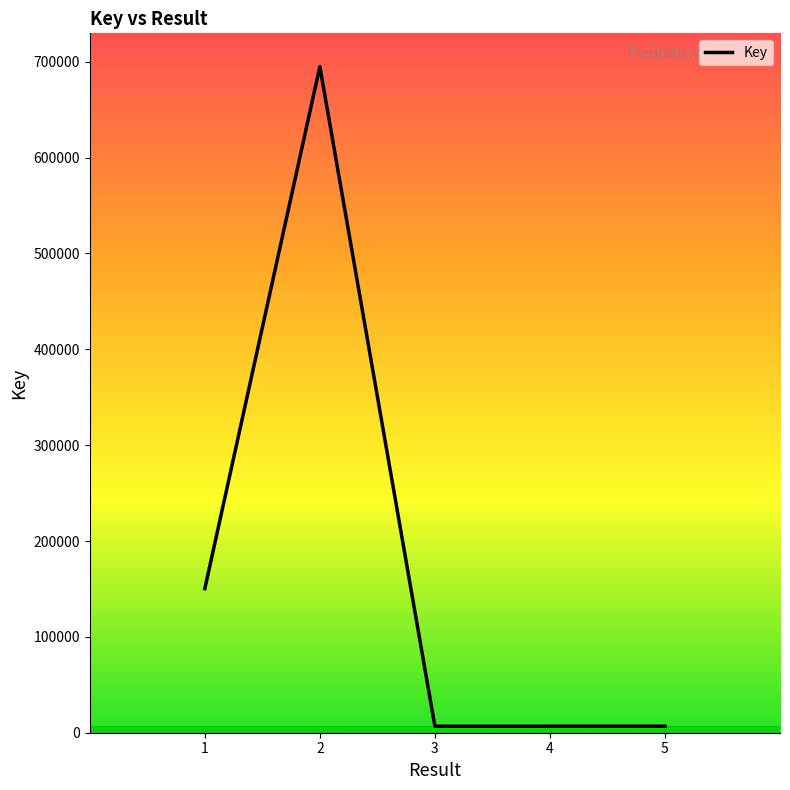

Is it true that the value at 2 is 947941?

False